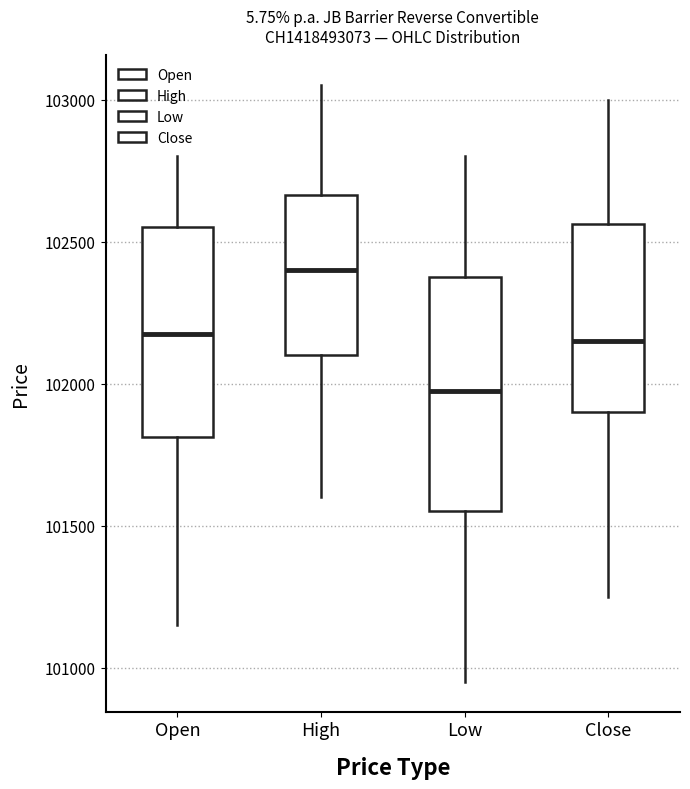

Reading left to right, read every box against the y-axis: the position of its median line, the range the box covers, and the ends of its whiskers. The values are not printed on the chart, so give them approximately, as read against the axis.

Open: median 102200, box 101800 to 102550, whiskers 101150 to 102800
High: median 102400, box 102100 to 102650, whiskers 101600 to 103050
Low: median 102000, box 101550 to 102400, whiskers 100950 to 102800
Close: median 102150, box 101900 to 102550, whiskers 101250 to 103000